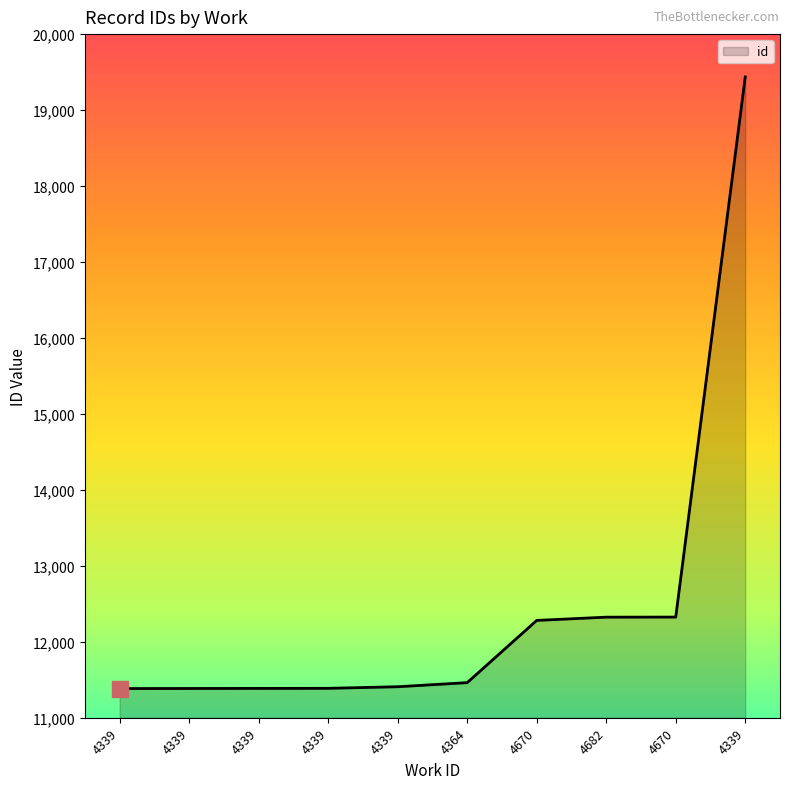

Does the chart display data point markers on the line(s)?

No